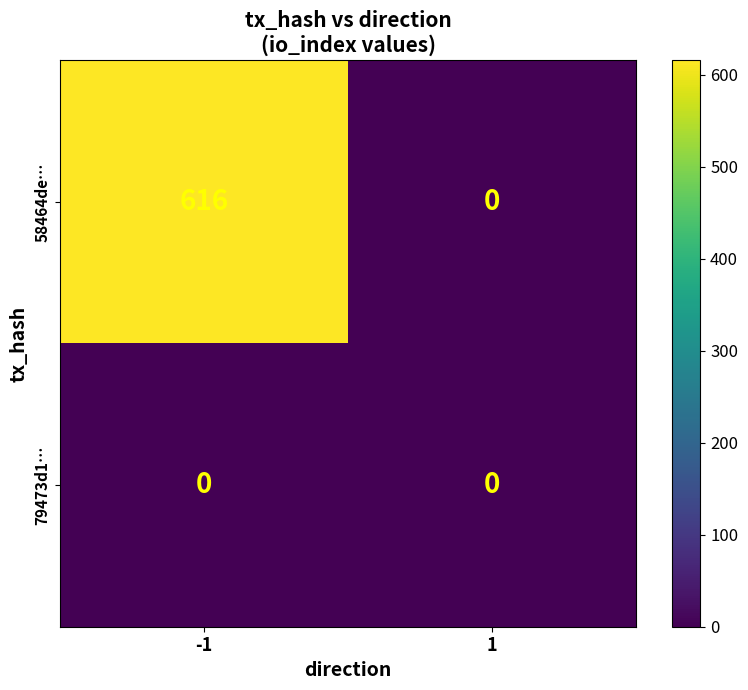

Reading left to right, transcribe all the data shown in this chart.

58464de…: -1=616	1=0
79473d1…: -1=0	1=0